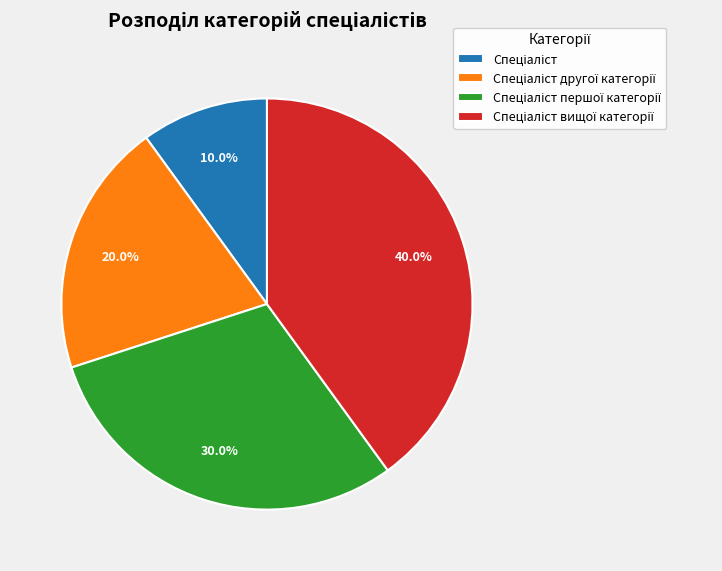

Does any single category account for the majority?

No